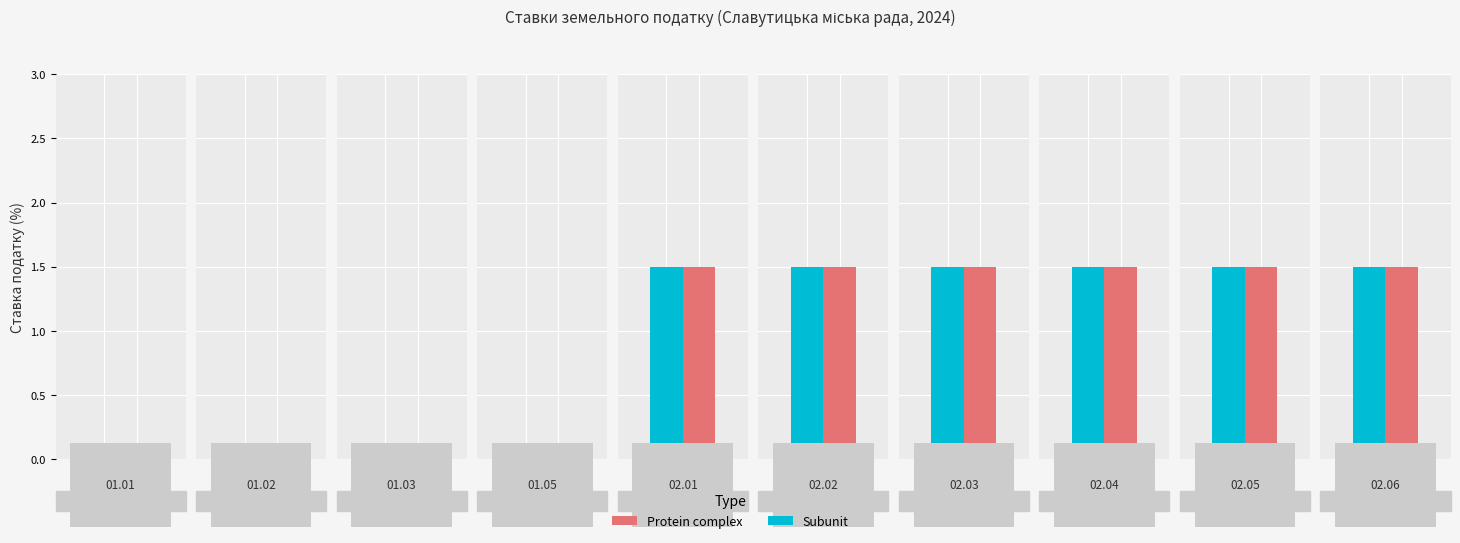

Reading right to left, extract all data points from this chart.

Protein complex: 9=1.5	8=1.5	7=1.5	6=1.5	5=1.5	4=1.5	3=0.0	2=0.0	1=0.0	0=0.0
Subunit: 9=1.5	8=1.5	7=1.5	6=1.5	5=1.5	4=1.5	3=0.0	2=0.0	1=0.0	0=0.0